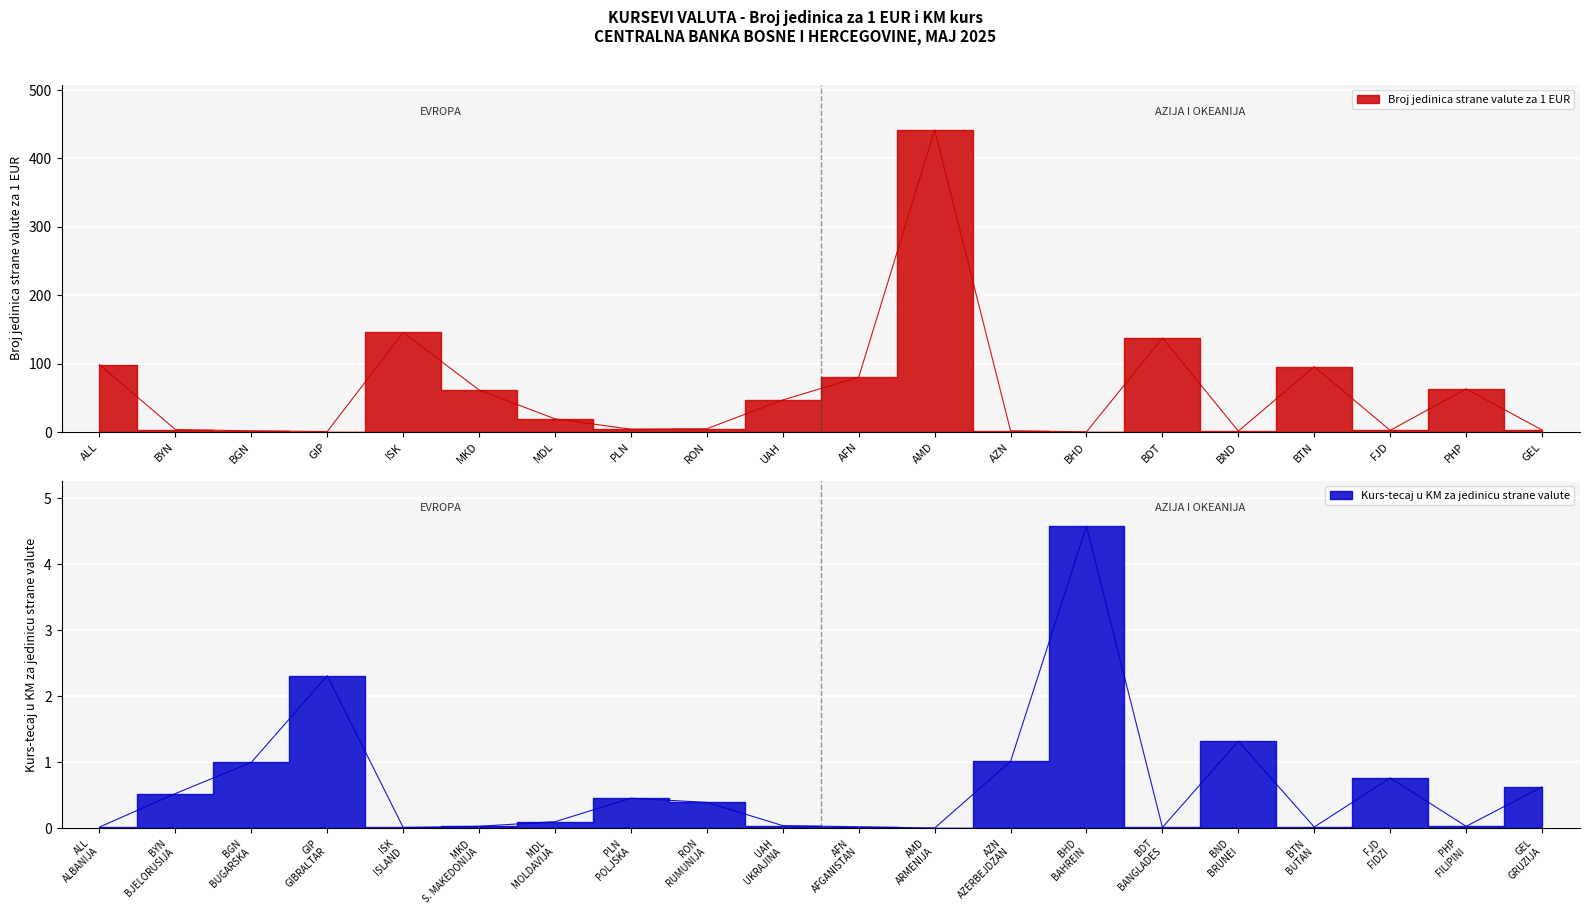

Where do Kurs-tecaj u KM za jedinicu strane valute and Broj jedinica strane valute za 1 EUR first cross each other?

BGN and GIP